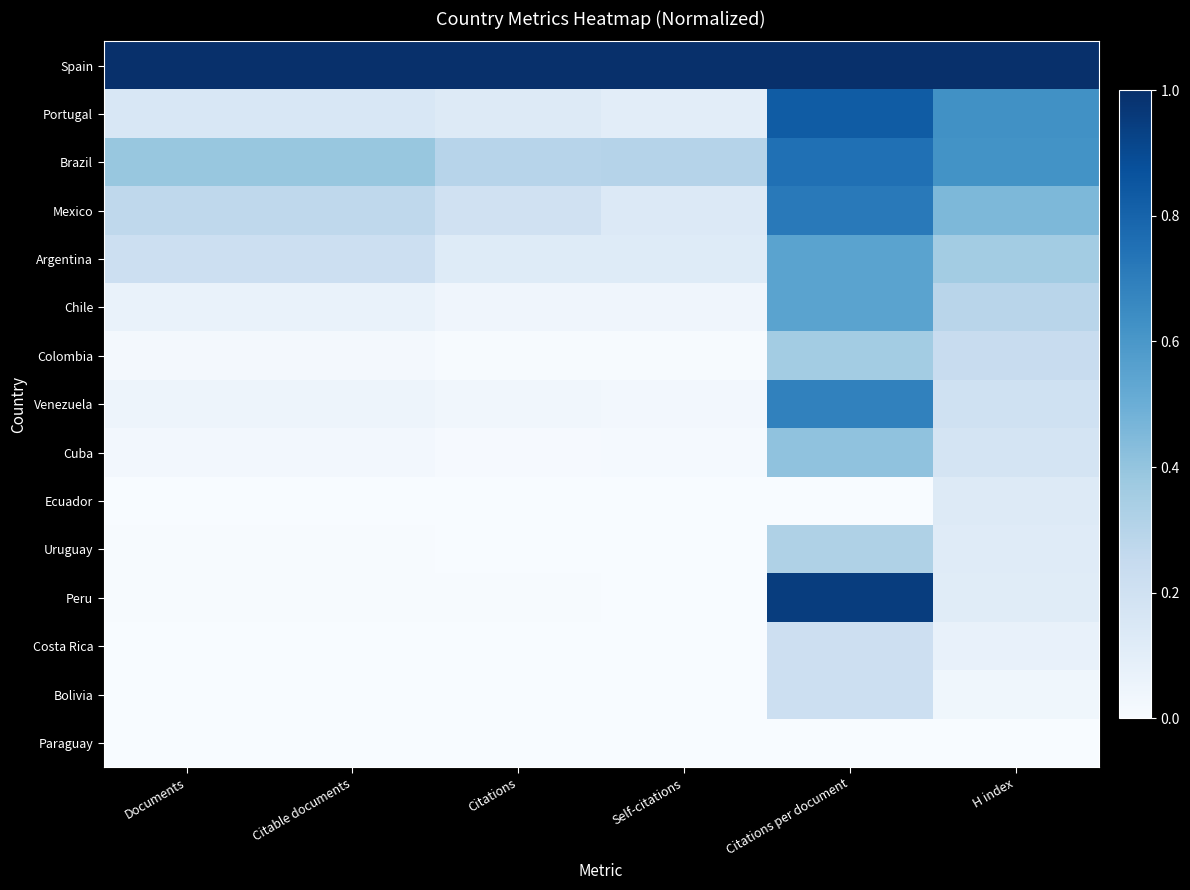

The Peru series shows 1.6 at Citations per document. True or false?

False